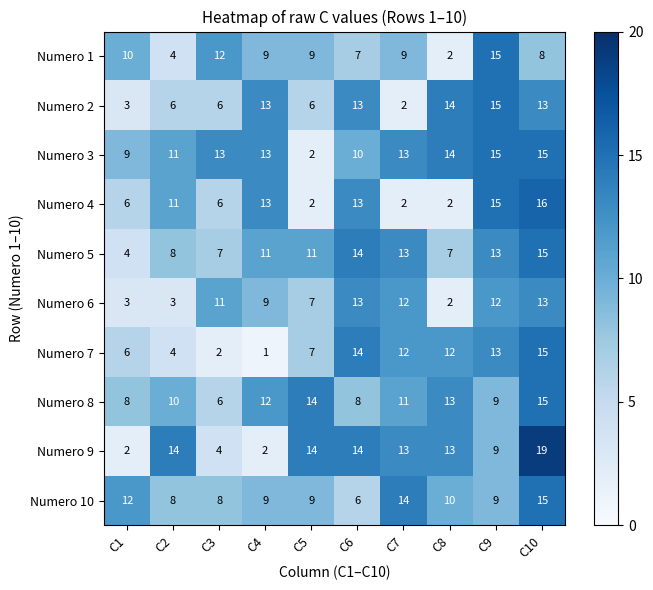

What is the difference between the maximum and minimum values in the Numero 9 series?

17